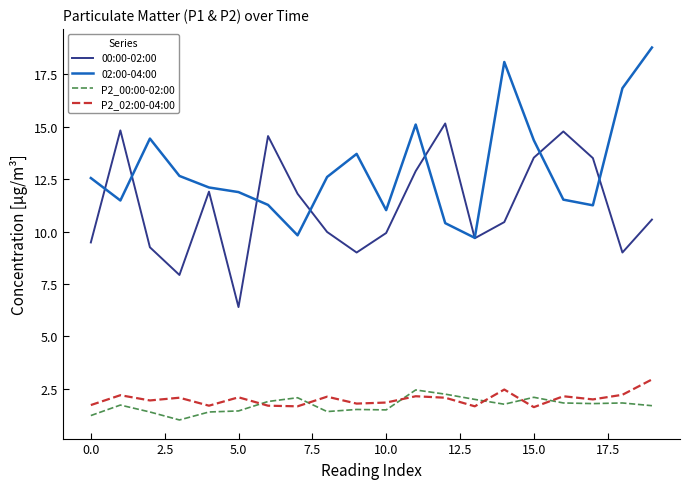

What is the highest value of the 00:00-02:00 series?

15.2